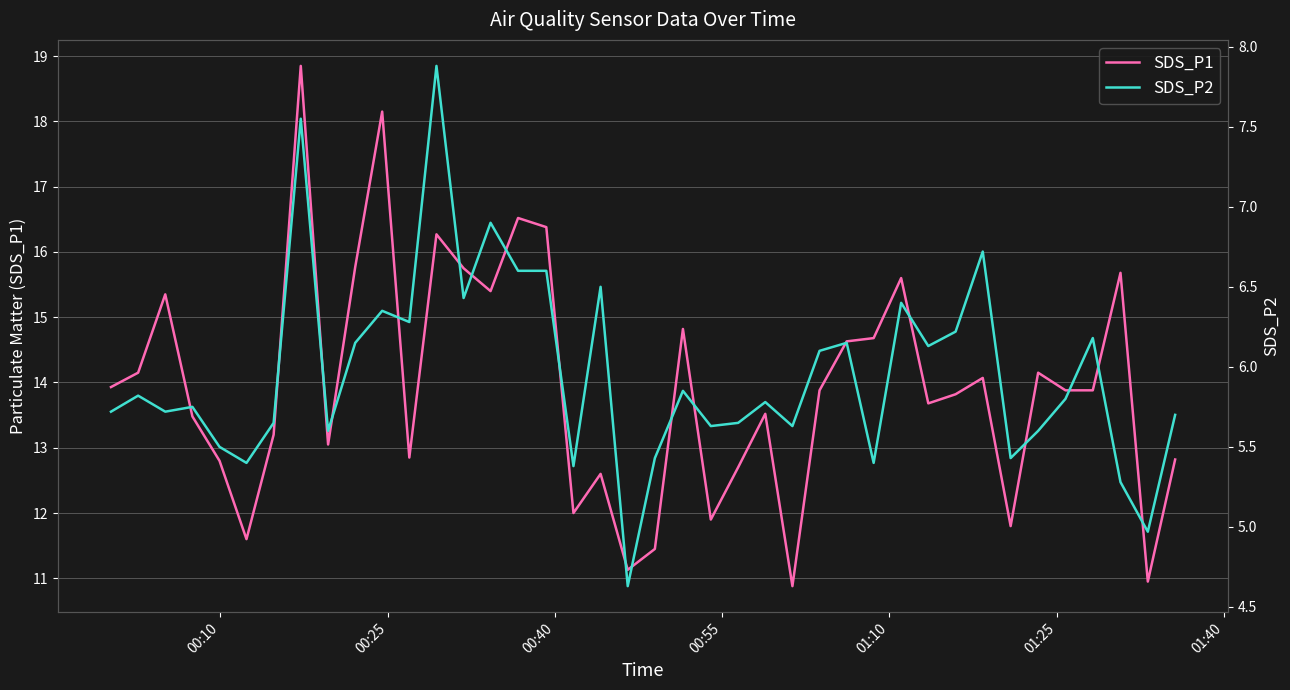

What is the lowest value of the SDS_P1 series?

10.9